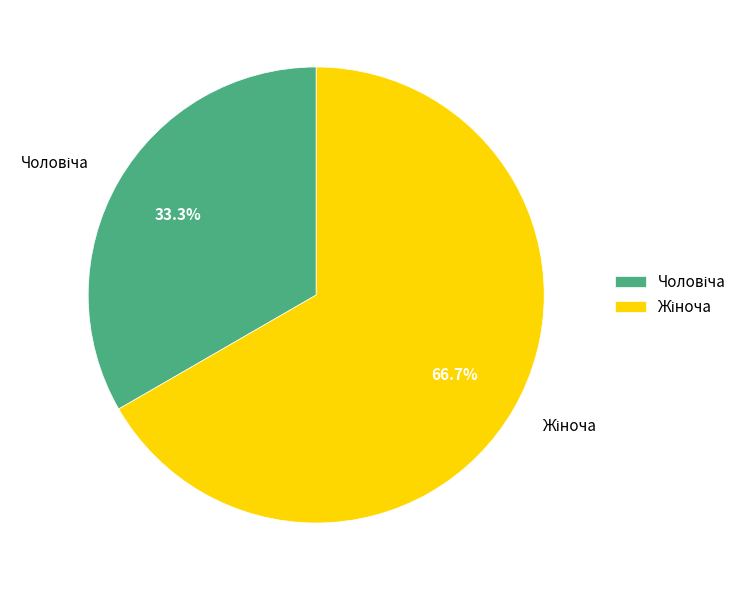

Does any single category account for the majority?

Yes